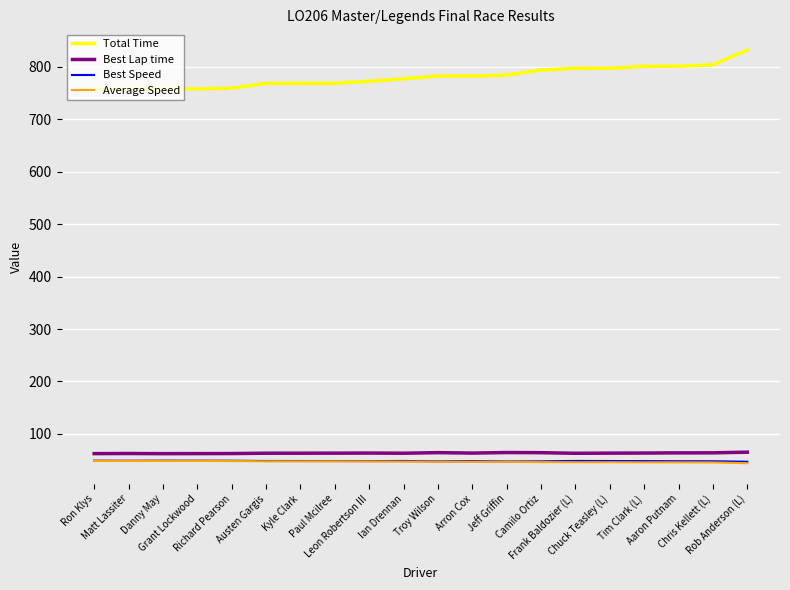

Which series has the largest range (max minus min)?

Total Time